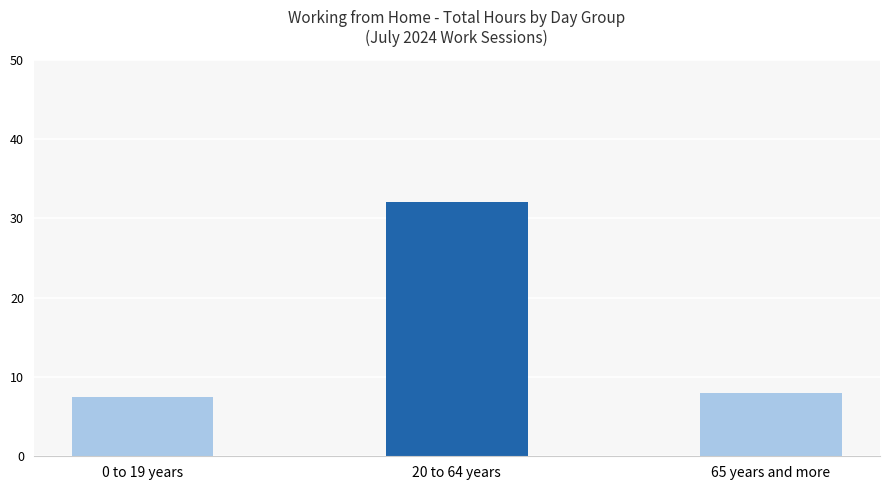

Rank the categories by value from lowest to highest.

0 to 19 years, 65 years and more, 20 to 64 years